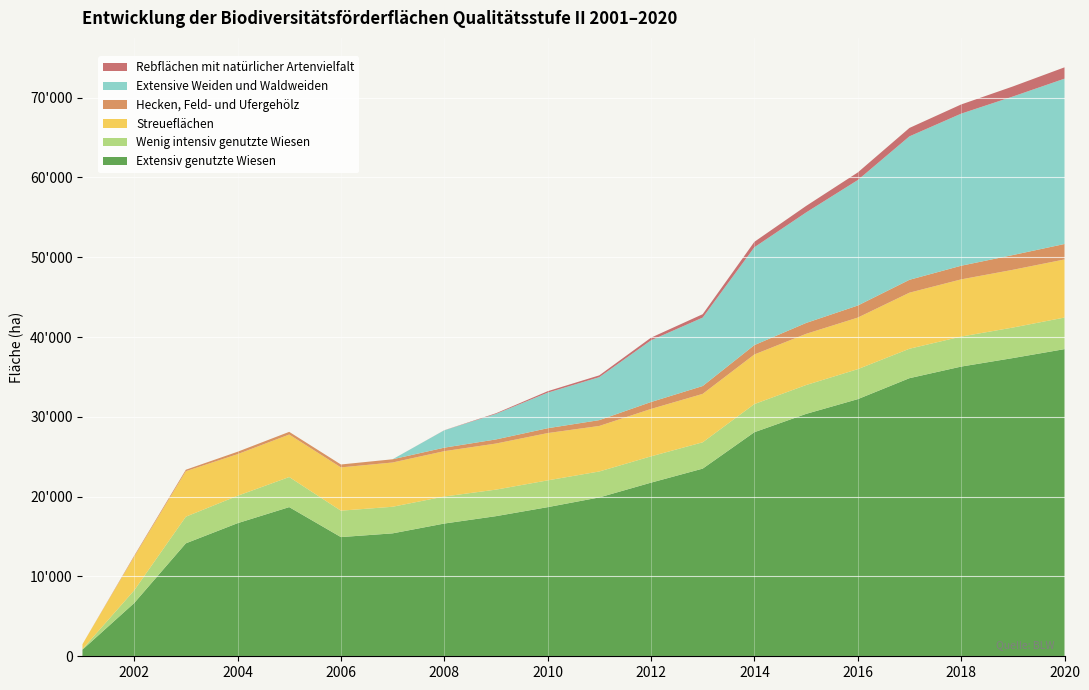

Reading right to left, transcribe all the data shown in this chart.

Extensiv genutzte Wiesen: 38489.3	37368.1	36301.0	34849.3	32221.4	30374.1	28079.5	23516.6	21758.0	19907.3	18687.1	17558.6	16633.7	15402.8	14936.9	18693.2	16676.8	14154.1	6668.0	828.9
Wenig intensiv genutzte Wiesen: 3956.9	3823.7	3761.0	3689.4	3757.6	3614.6	3526.2	3299.2	3294.9	3252.5	3355.2	3323.8	3386.1	3333.7	3307.9	3769.0	3433.3	3337.0	1585.8	71.8
Streueflächen: 7280.9	7236.5	7167.0	7023.9	6460.8	6416.0	6214.8	6066.5	5941.1	5704.4	5927.0	5775.1	5683.1	5546.9	5424.0	5327.1	5216.1	5701.6	4215.4	614.3
Hecken, Feld- und Ufergehölz: 1936.2	1849.0	1710.0	1613.1	1511.7	1362.9	1175.4	983.6	867.3	729.4	607.4	515.5	438.8	403.3	365.2	334.2	300.8	182.7	119.8	0.3
Extensive Weiden und Waldweiden: 20718.7	19865.1	19057.0	17977.3	15722.3	13844.6	12259.8	8575.3	7730.0	5384.1	4455.2	3196.4	2169.8	0.0	0.0	0.0	0.0	0.0	0.0	0.0
Rebflächen mit natürlicher Artenvielfalt: 1419.0	1260.2	1151.0	1054.0	952.3	816.5	682.0	425.6	335.4	227.4	182.1	82.1	13.2	0.0	0.0	0.0	0.0	0.0	0.0	0.0